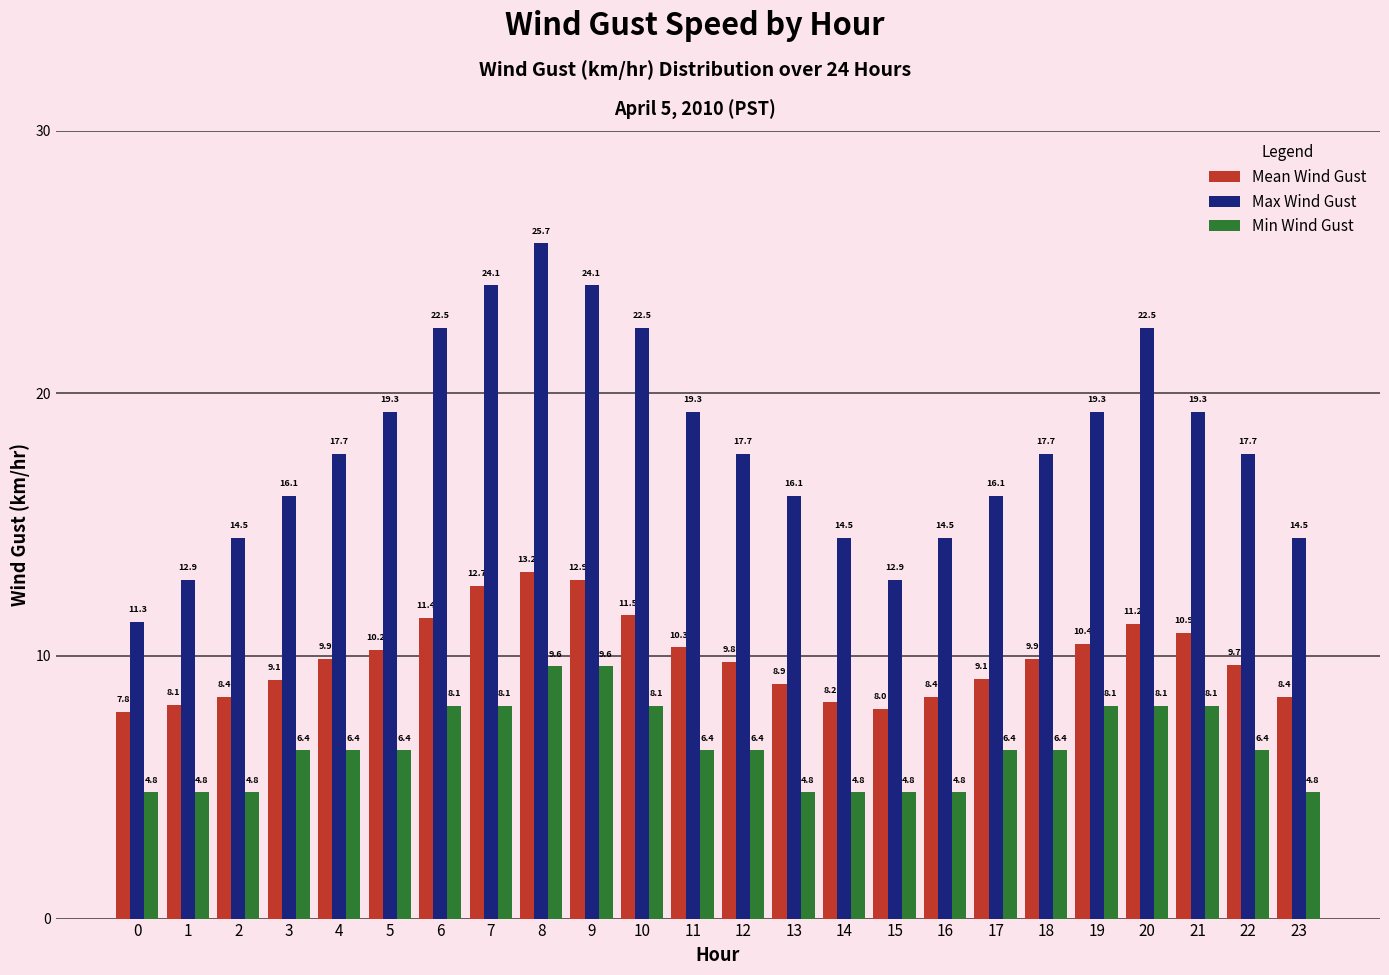

What is the value of the Max Wind Gust bar at the 14th from the left?

16.1